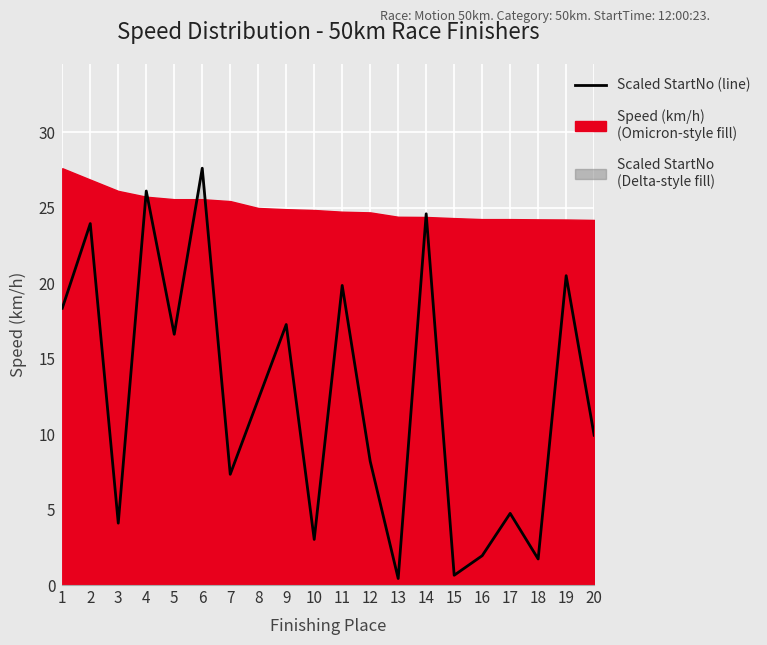

How many values are below 12?

10